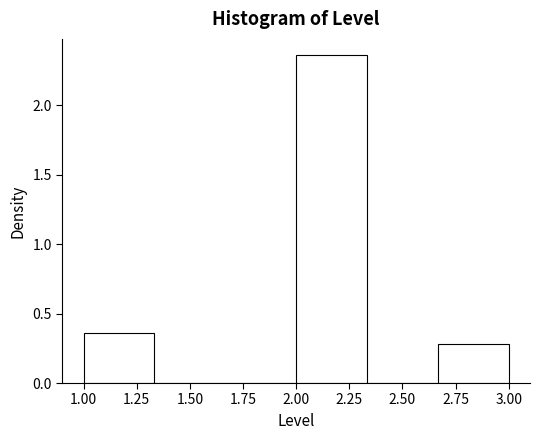

Reading left to right, transcribe this chart: for each bar, give the range it covers on the x-axis and its height. Neither the bar edges nor the heights are printed on the chart, so give them approximately, as read against the axes.

1.00 to 1.35: 0.35
1.35 to 1.65: 0
1.65 to 2.00: 0
2.00 to 2.35: 2.35
2.35 to 2.65: 0
2.65 to 3.00: 0.30